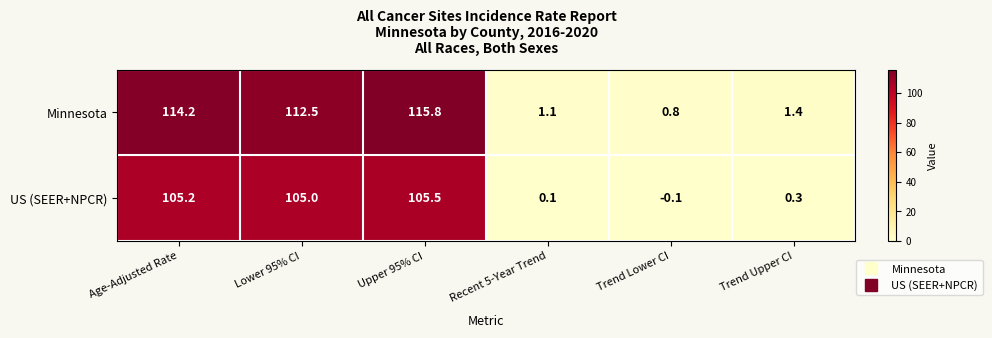

Rank the series by their average value, from lowest to highest.

US (SEER+NPCR), Minnesota